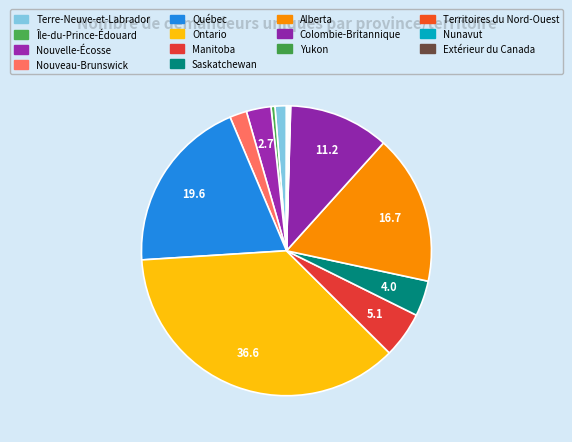

What percentage do Extérieur du Canada and Manitoba together represent?

5.2%